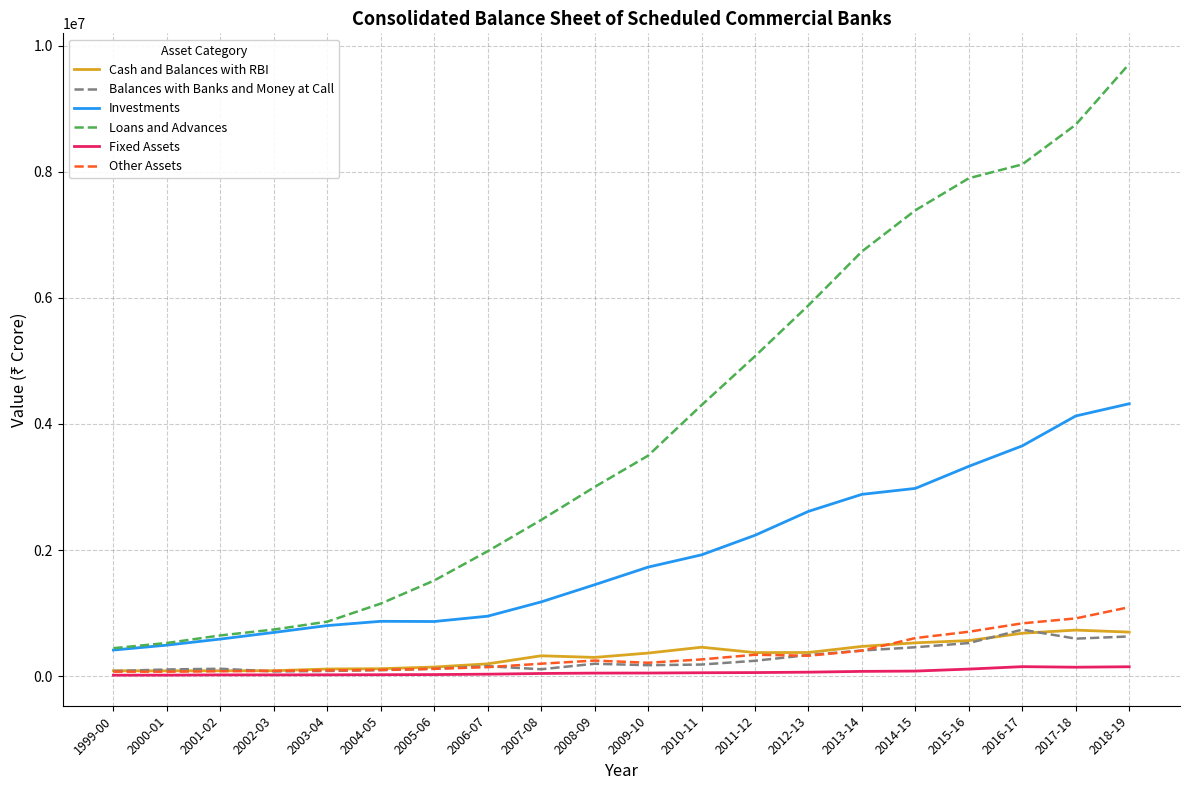

Which series has the largest total across all categories?

Loans and Advances